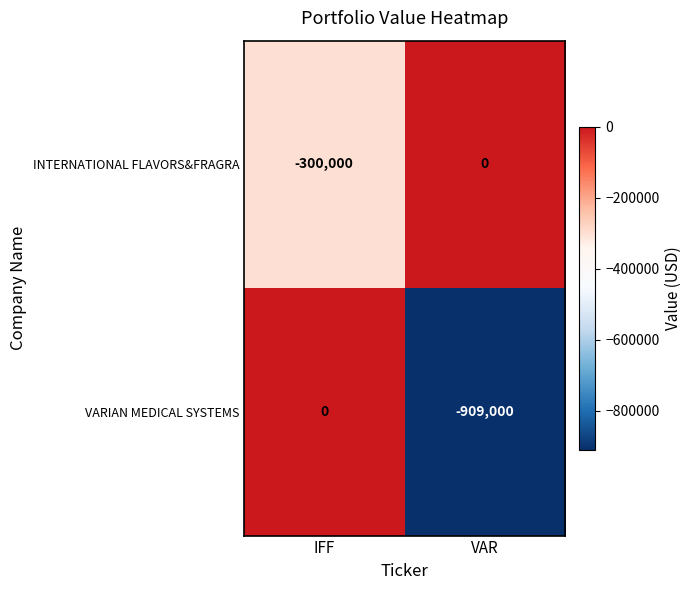

Which category has the highest value in the VARIAN MEDICAL SYSTEMS series?

IFF